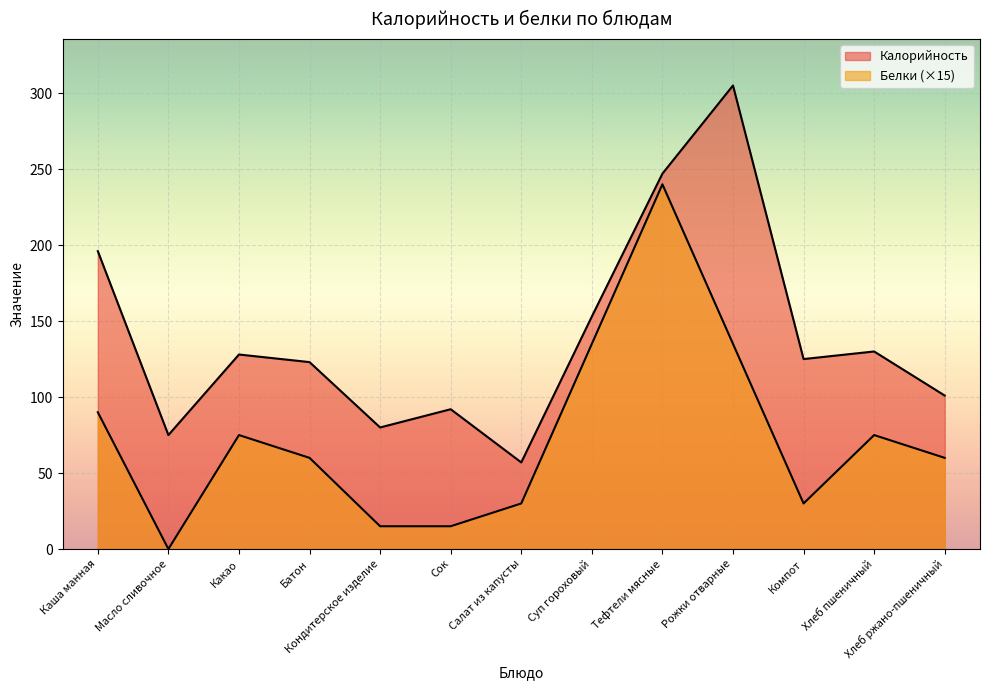

Where does the Калорийность series first go above 125?

Каша манная